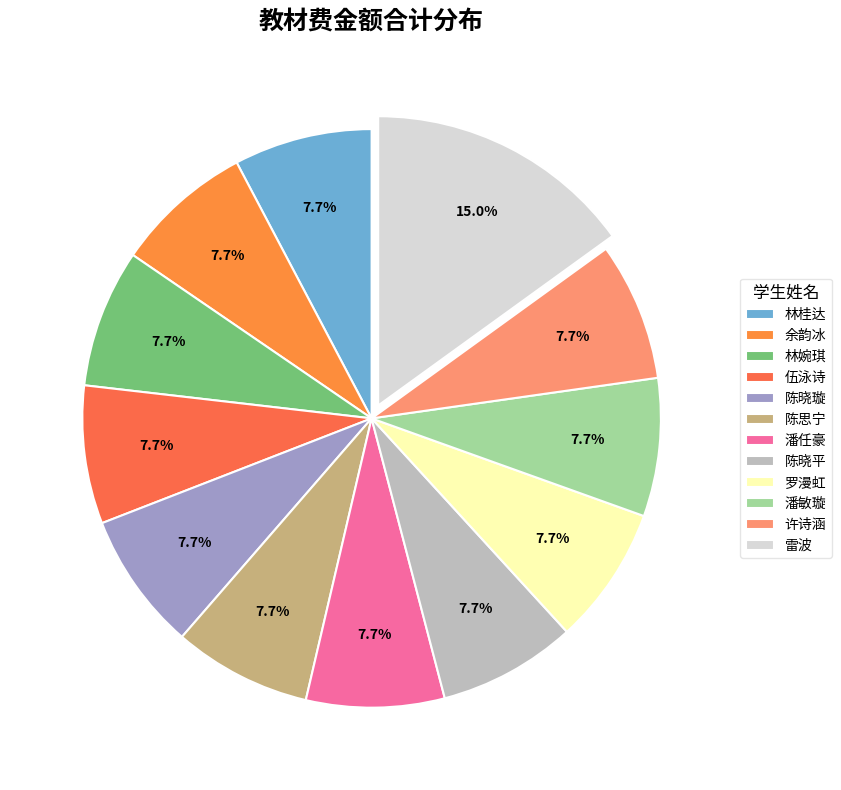

How much of the chart is everything except 潘敏璇?

92.3%